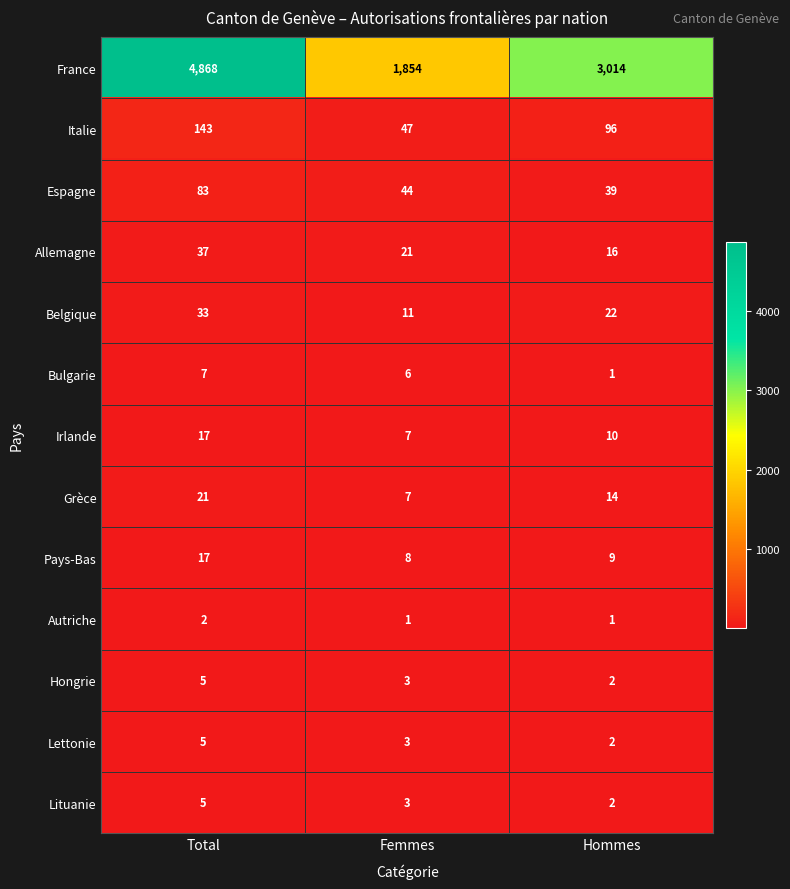

What is the maximum value shown in the chart?

4868